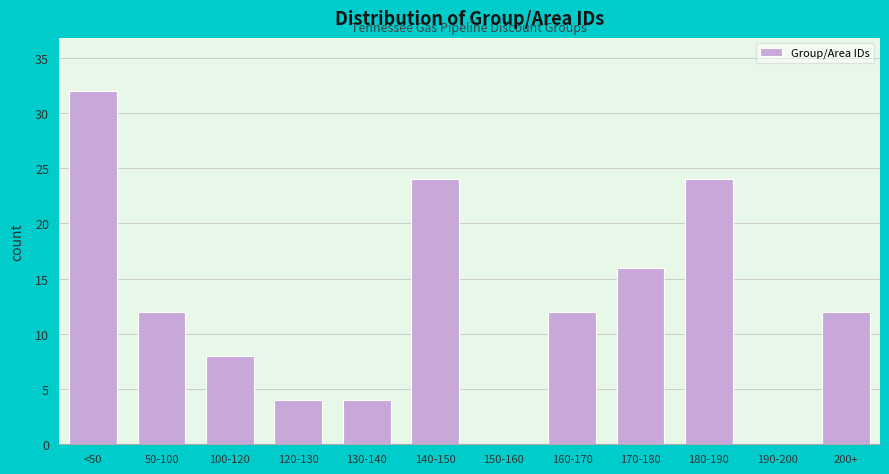

Reading left to right, list all the values displayed in this chart.

<50=32	50-100=12	100-120=8	120-130=4	130-140=4	140-150=24	150-160=0	160-170=12	170-180=16	180-190=24	190-200=0	200+=12